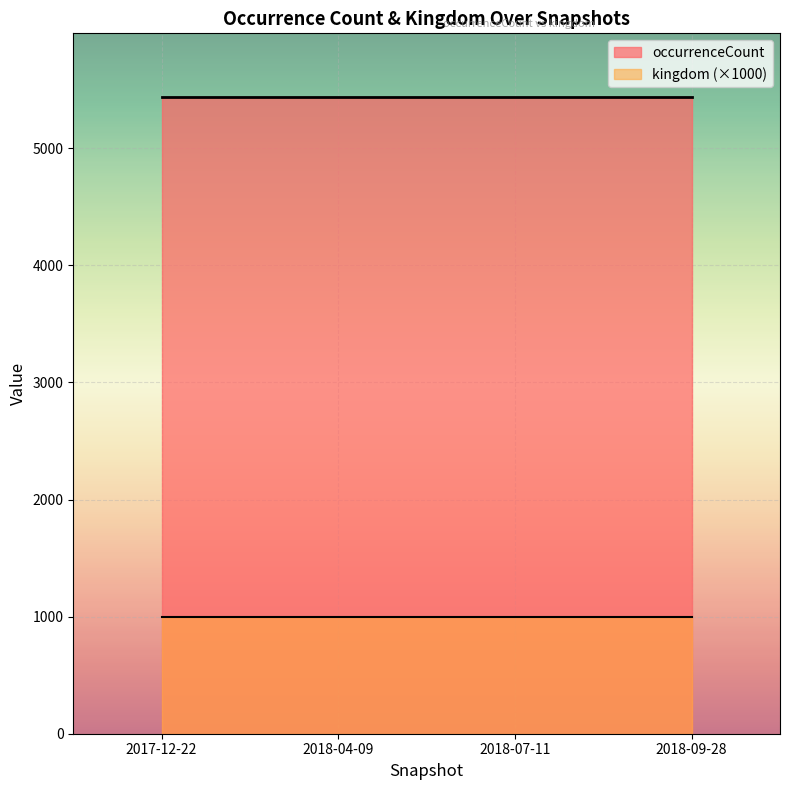

Reading left to right, extract all data points from this chart.

kingdom: 2017-12-22=1	2018-04-09=1	2018-07-11=1	2018-09-28=1
occurrenceCount: 2017-12-22=5438	2018-04-09=5438	2018-07-11=5438	2018-09-28=5438